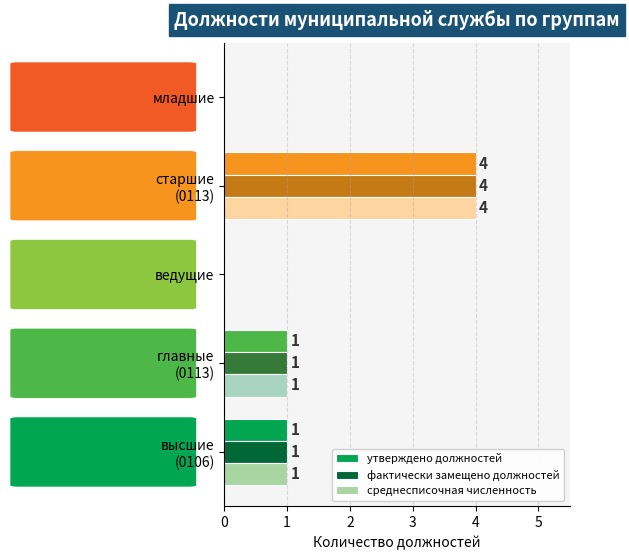

What is the sum of all фактически замещено должностей values?

6